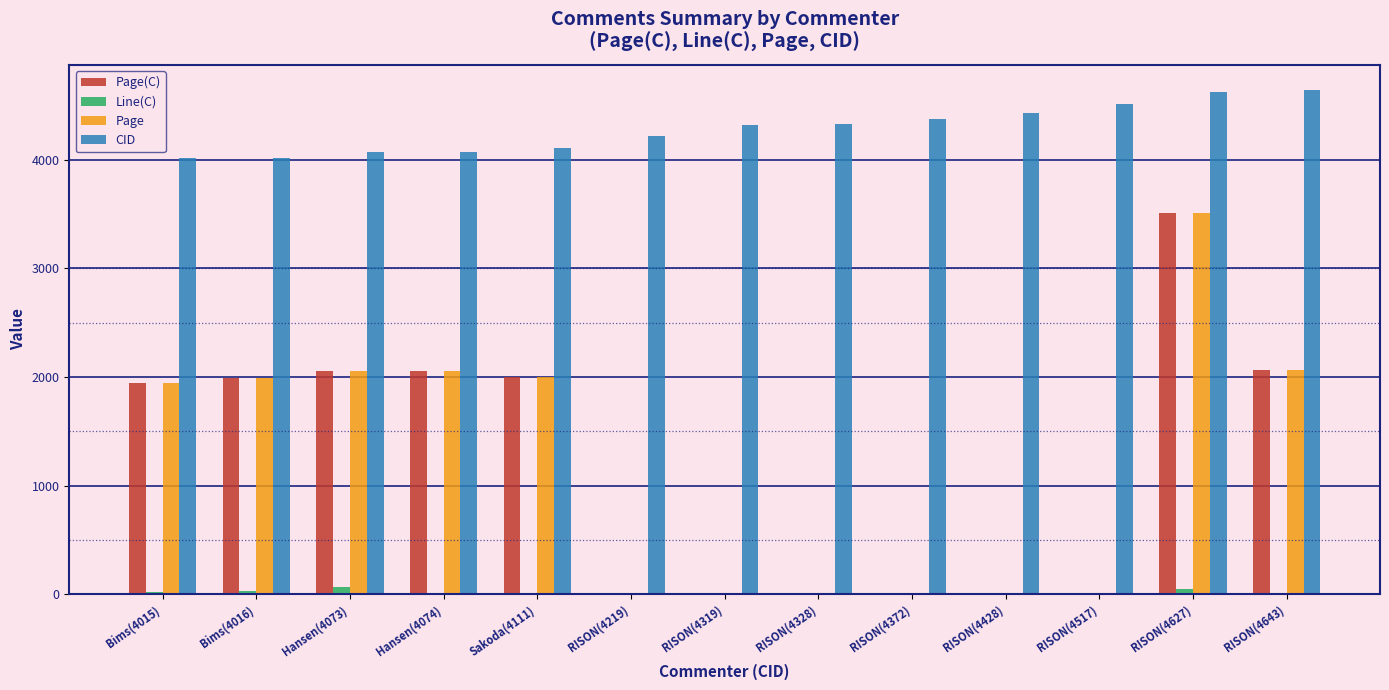

What is the sum of all Page values?

15631